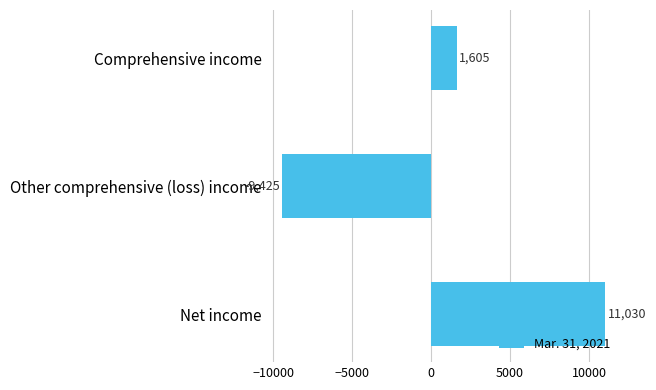

Which has a higher value, Comprehensive income or Other comprehensive (loss) income?

Comprehensive income